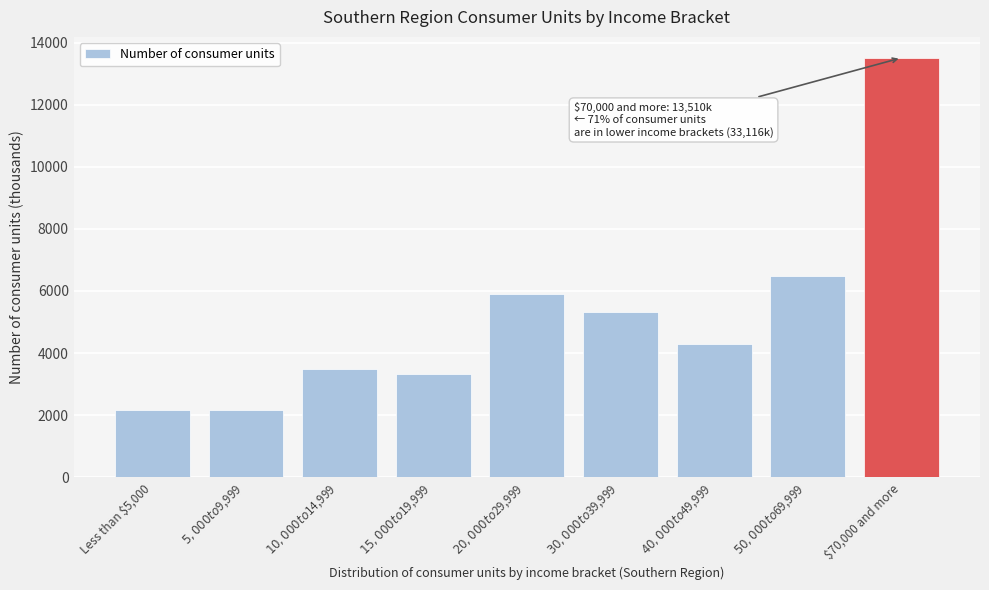

What is the value of the 3rd bar from the left?

3484